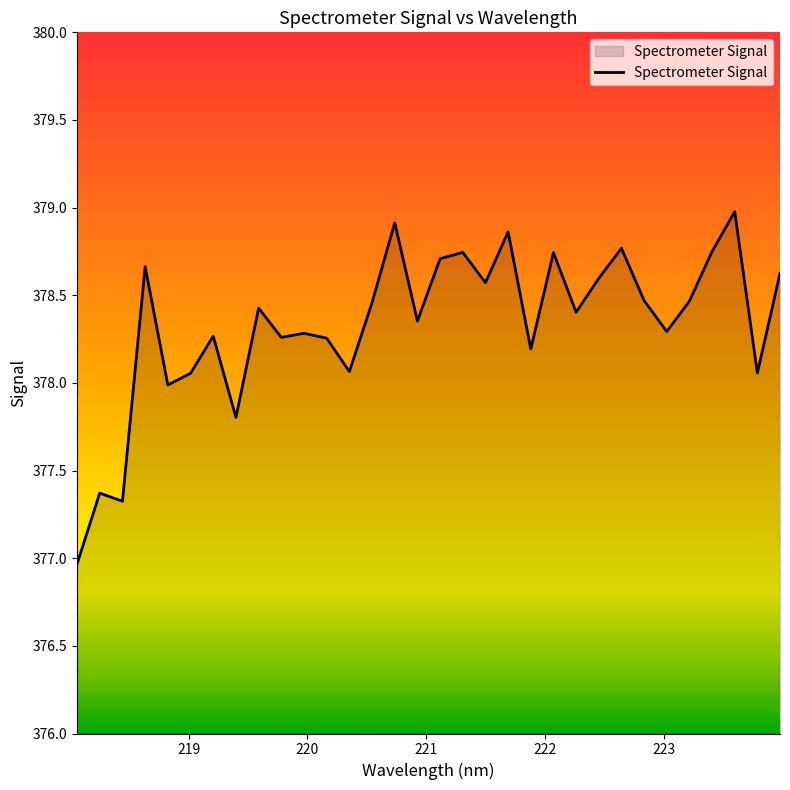

What is the maximum value shown in the chart?

379.0